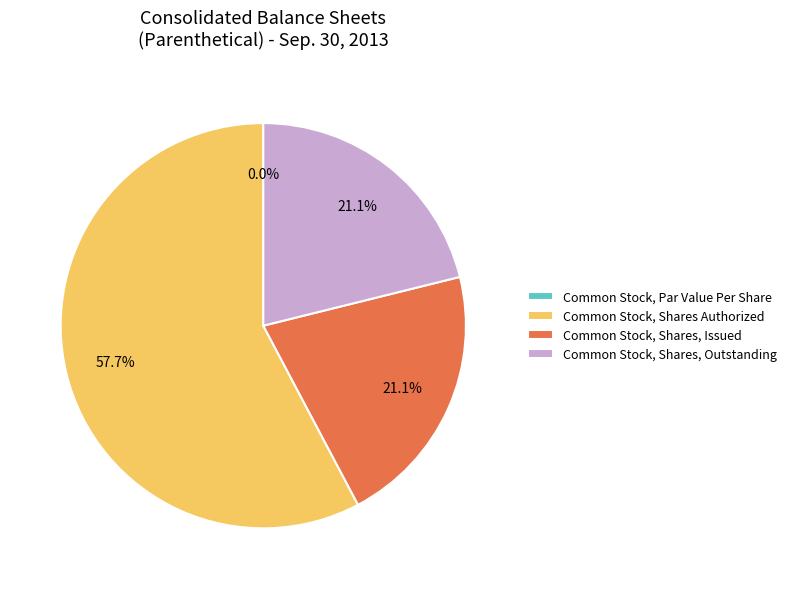

The Common Stock, Shares, Outstanding slice represents 13% of the pie. True or false?

False